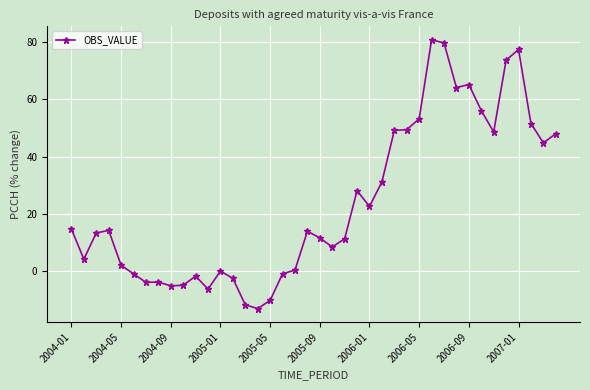

Count the number of data series in this chart.

1